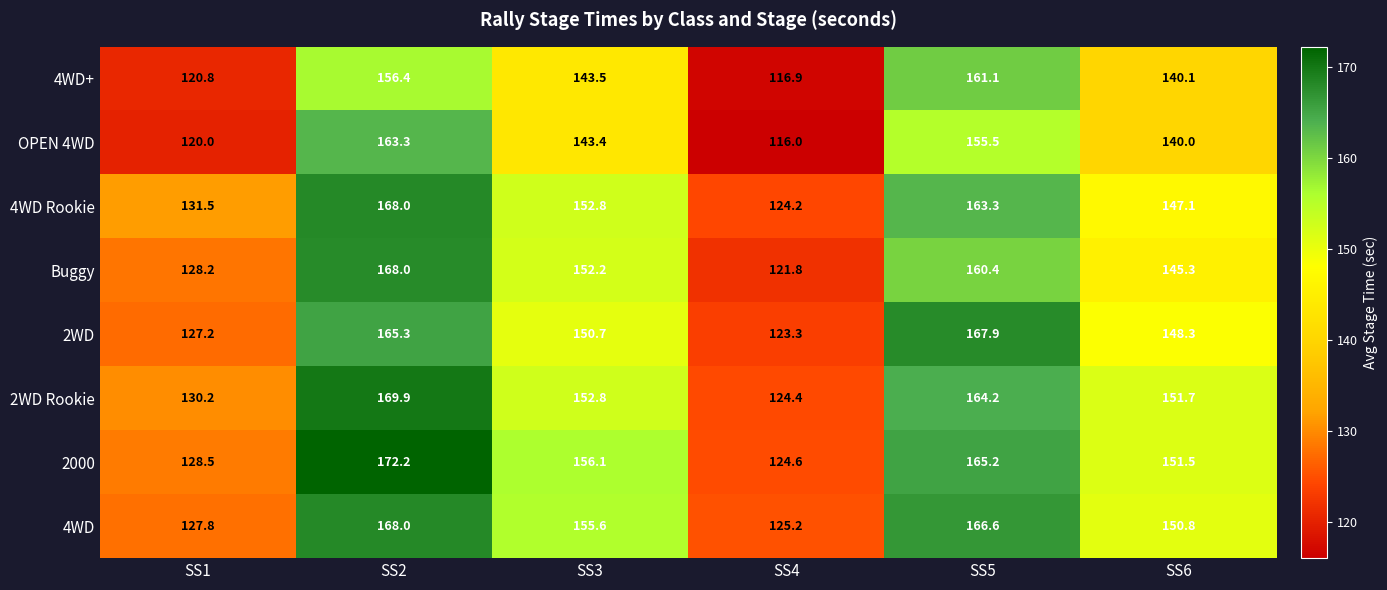

What is the sum of all 2WD values?

882.7